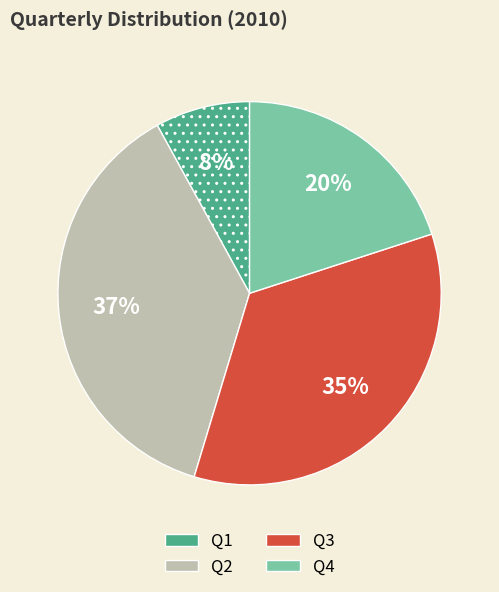

Is it true that Q2 is 37% of the pie?

True